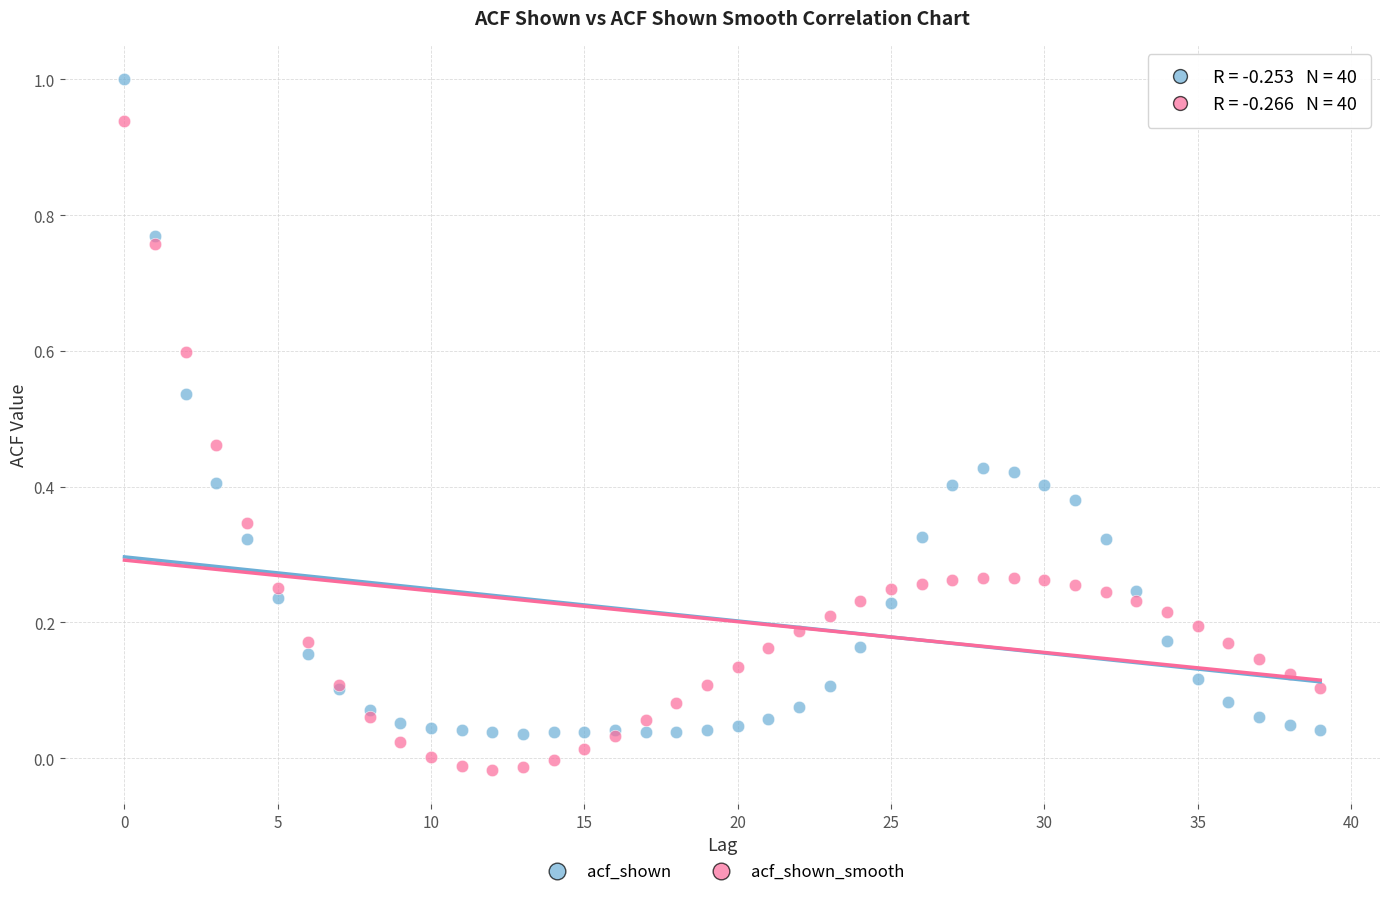

Which series reaches the maximum Y coordinate?

acf_shown